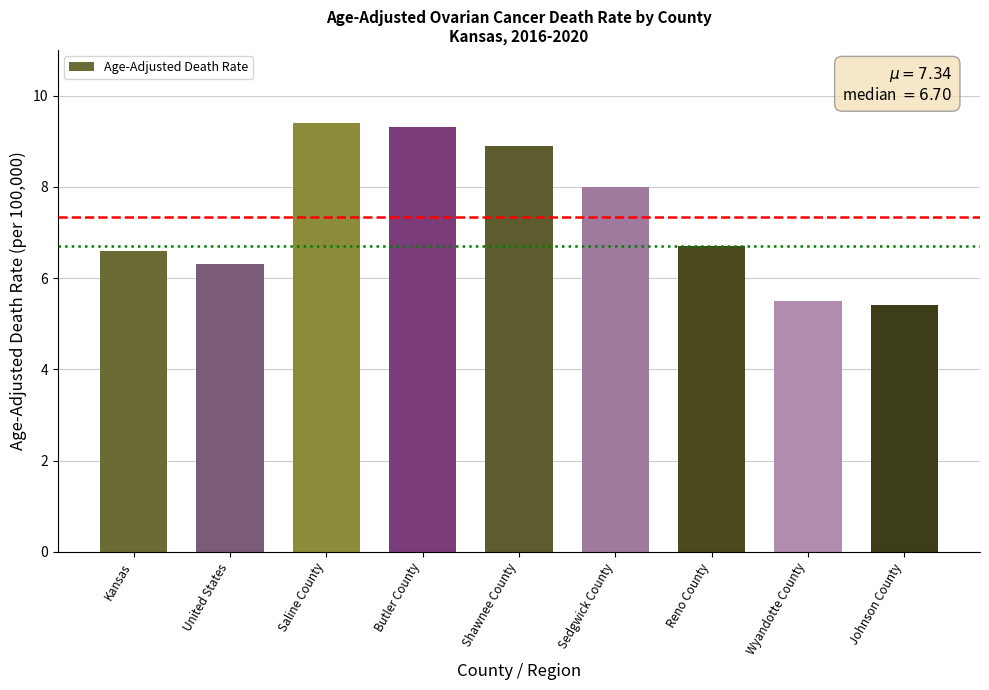

Reading right to left, transcribe all the data shown in this chart.

Johnson County=5.4	Wyandotte County=5.5	Reno County=6.7	Sedgwick County=8.0	Shawnee County=8.9	Butler County=9.3	Saline County=9.4	United States=6.3	Kansas=6.6